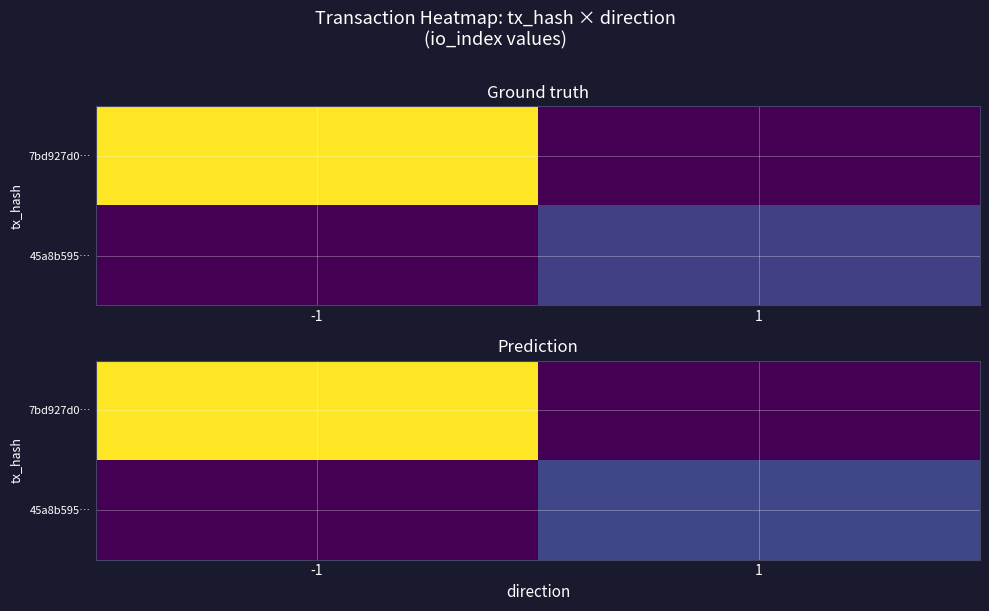

At which label does 7bd927d0… reach its peak?

-1